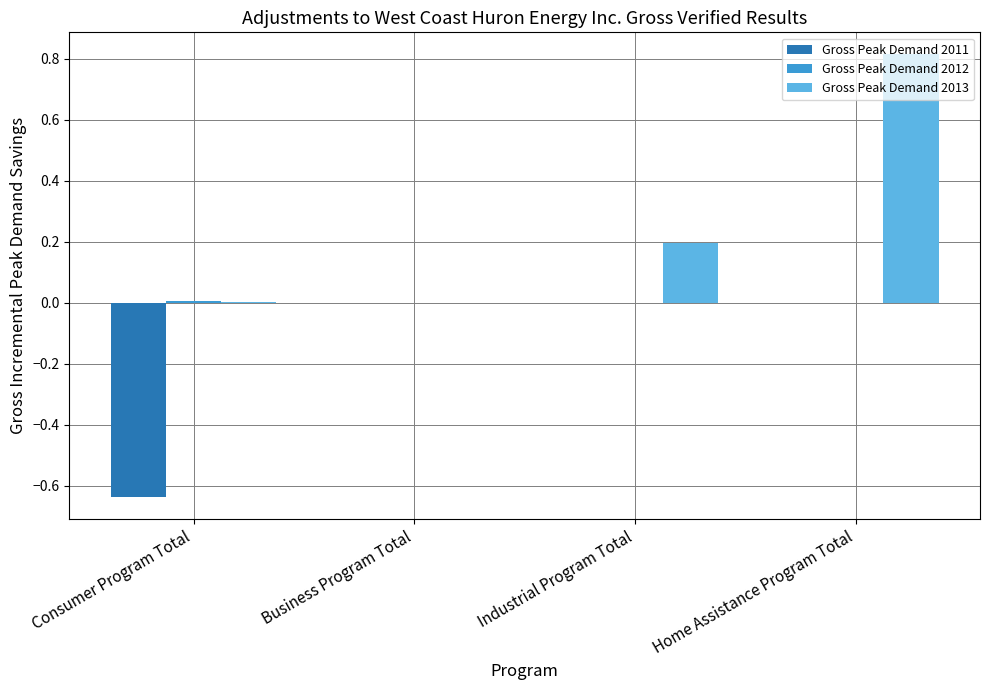

What is the total value across all series at Industrial Program Total?

0.2